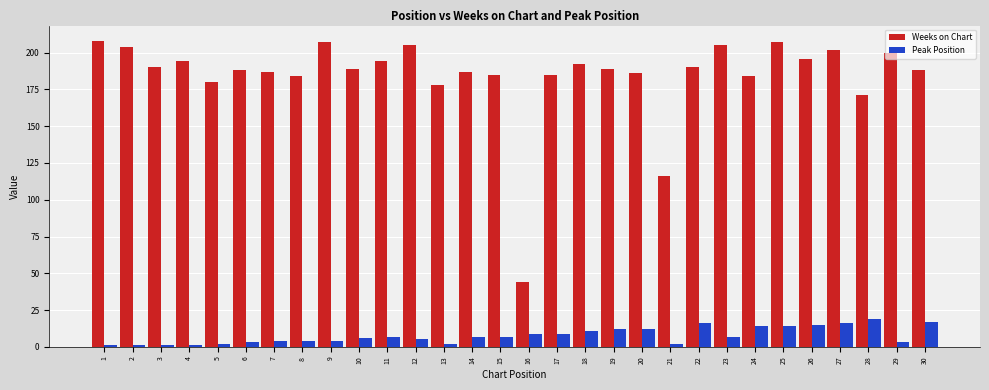

Rank the series at 11 from highest to lowest value.

Weeks on Chart, Peak Position